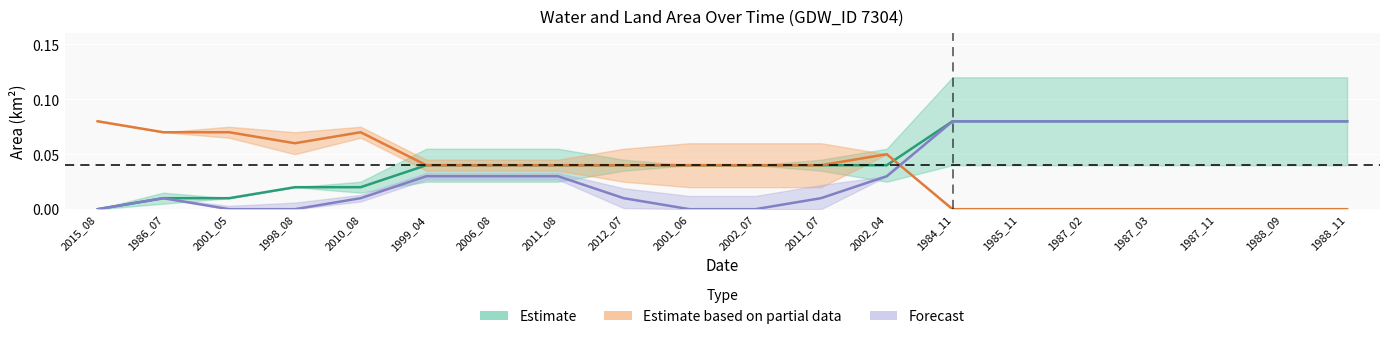

What is the label of the 1st point from the right?

1988_11